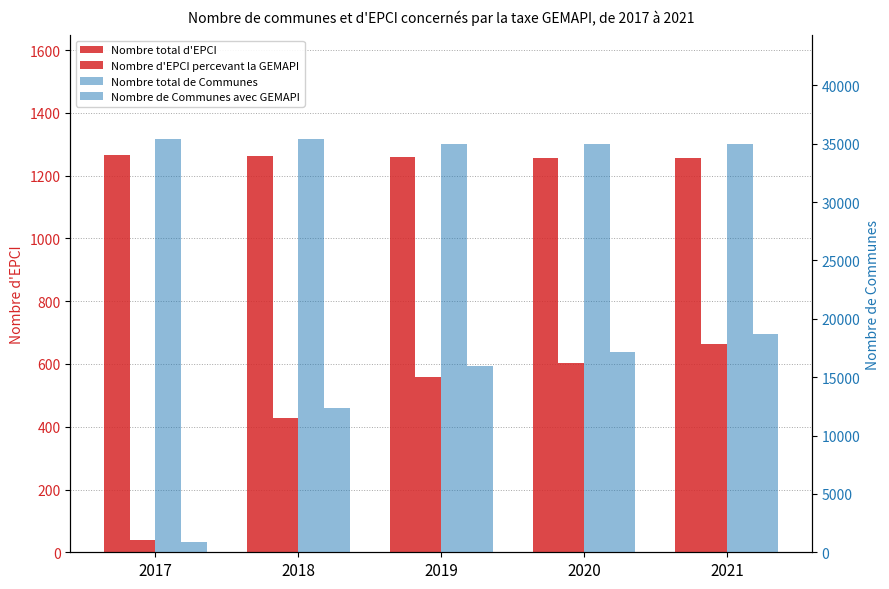

What are all the series names shown in the legend?

Nombre total d'EPCI, Nombre d'EPCI percevant la GEMAPI, Nombre total de Communes, Nombre de Communes avec GEMAPI